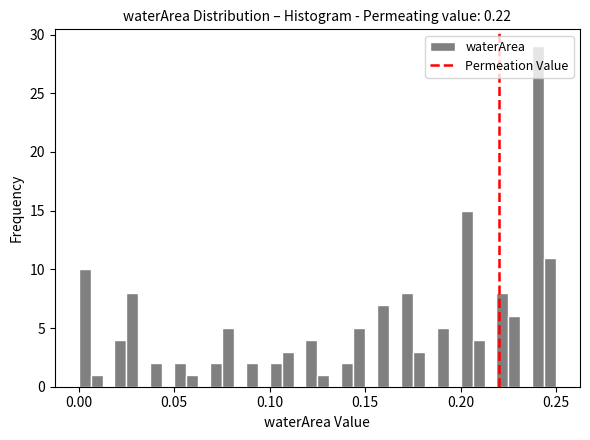

Around what value on the x-axis is the tallest bar? Give the approximate position of its centre, as read against the axis.

0.240